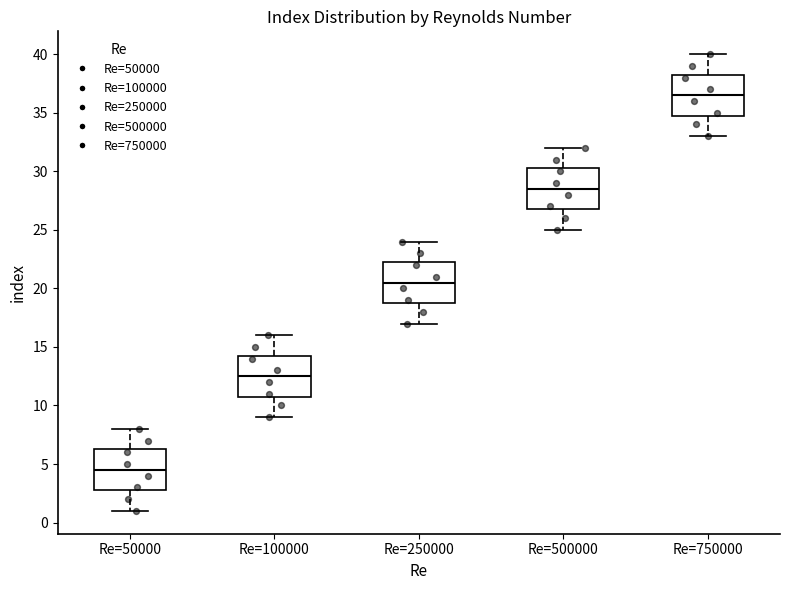

Reading left to right, read every box against the y-axis: the position of its median line, the range the box covers, and the ends of its whiskers. The values are not printed on the chart, so give them approximately, as read against the axis.

Re=50000: median 4.5, box 3.0 to 6.5, whiskers 1.0 to 8.0
Re=100000: median 12.5, box 11.0 to 14.5, whiskers 9.0 to 16.0
Re=250000: median 20.5, box 19.0 to 22.5, whiskers 17.0 to 24.0
Re=500000: median 28.5, box 27.0 to 30.5, whiskers 25.0 to 32.0
Re=750000: median 36.5, box 35.0 to 38.5, whiskers 33.0 to 40.0